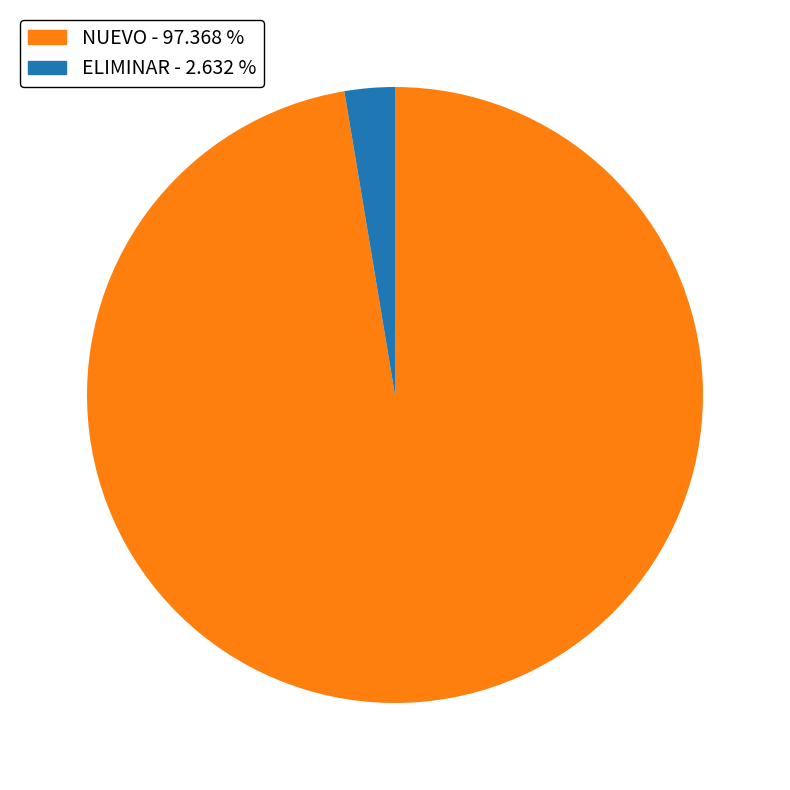

Does any single category account for the majority?

Yes